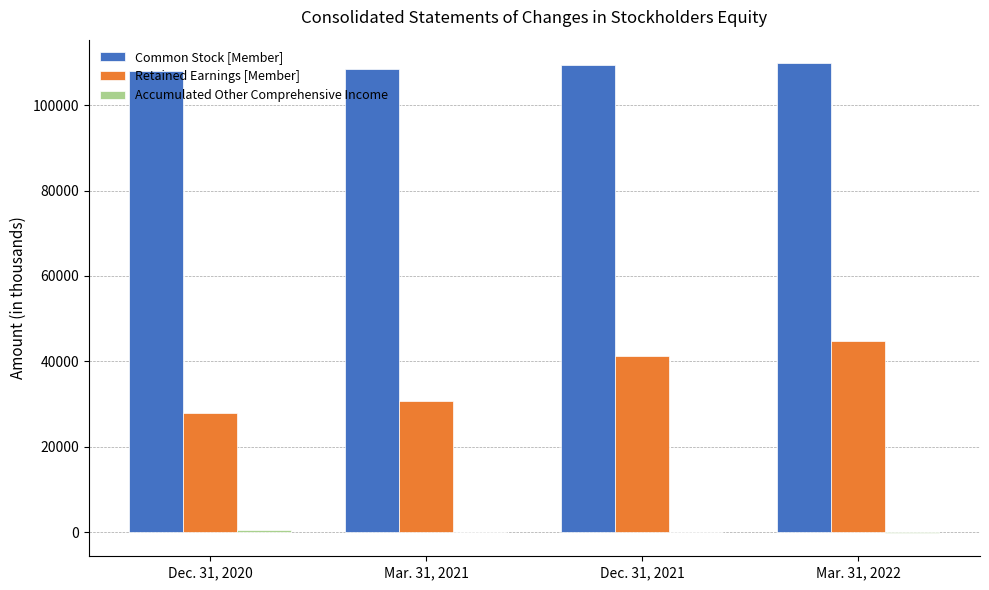

Is the value of Retained Earnings [Member] at Mar. 31, 2022 greater than the value of Common Stock [Member] at Dec. 31, 2021?

No